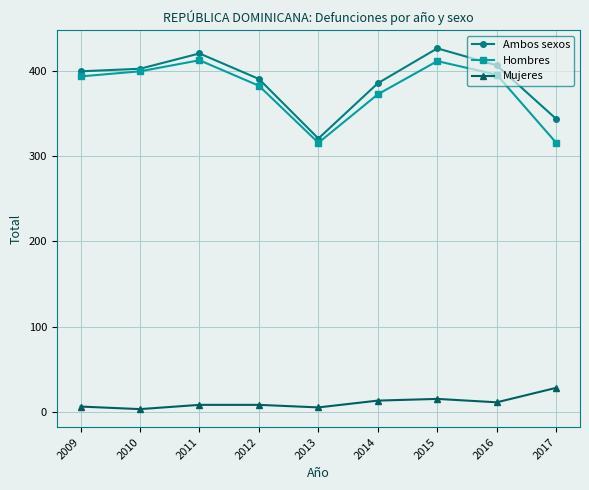

True or false: Mujeres and Ambos sexos cross at least once.

False